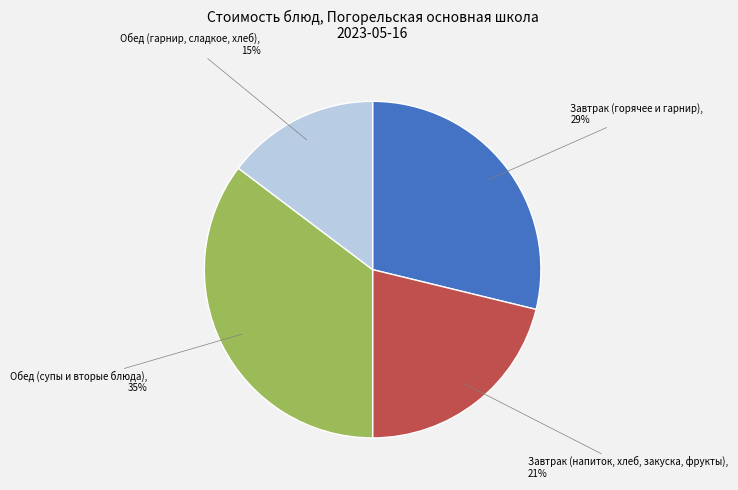

Is there a majority slice in this chart?

No